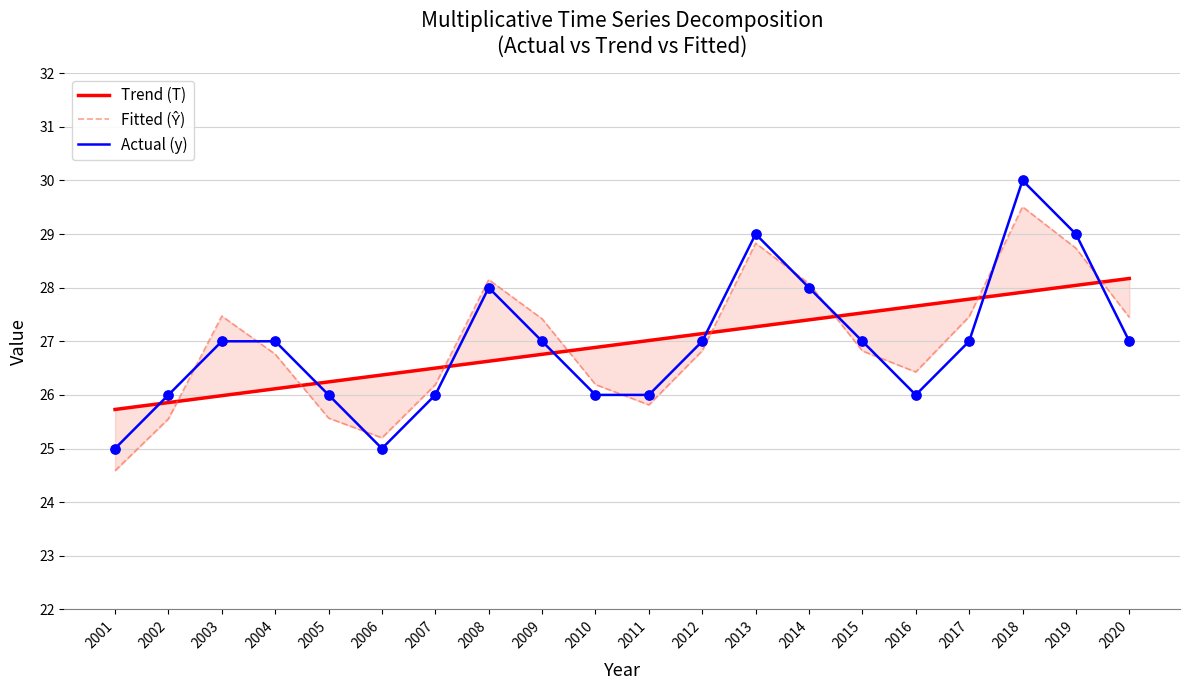

Which series has the largest total across all categories?

Fitted (Ŷ)